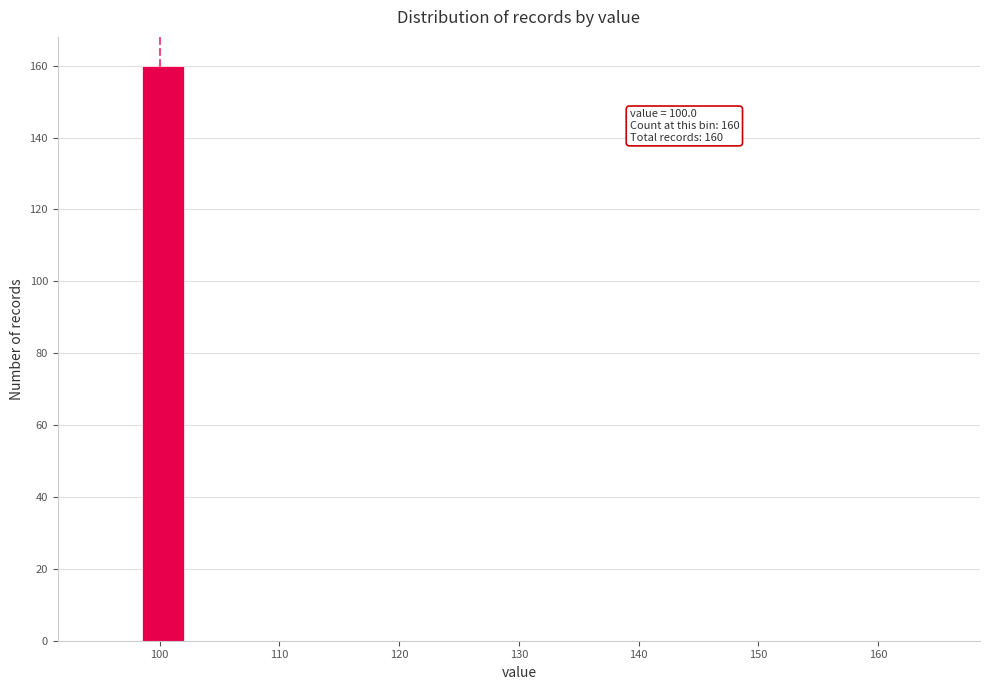

Around what value on the x-axis is the tallest bar? Give the approximate position of its centre, as read against the axis.

100